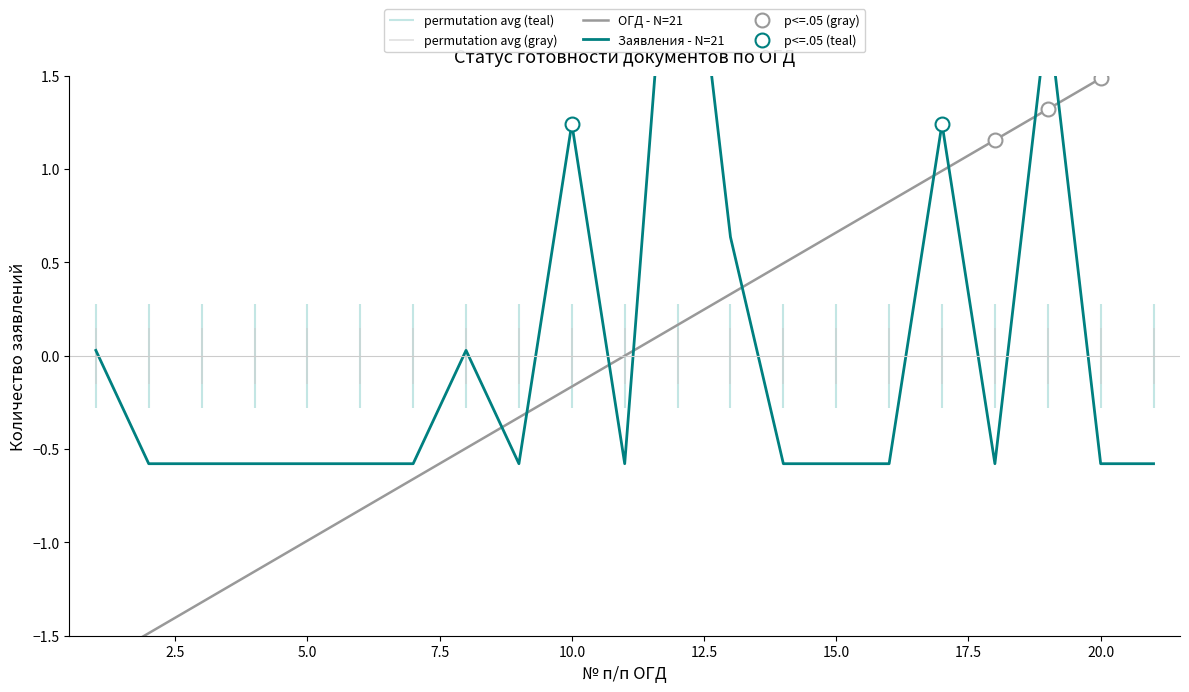

What is the difference between the maximum and minimum values in the Заявления - N=21 series?

3.6